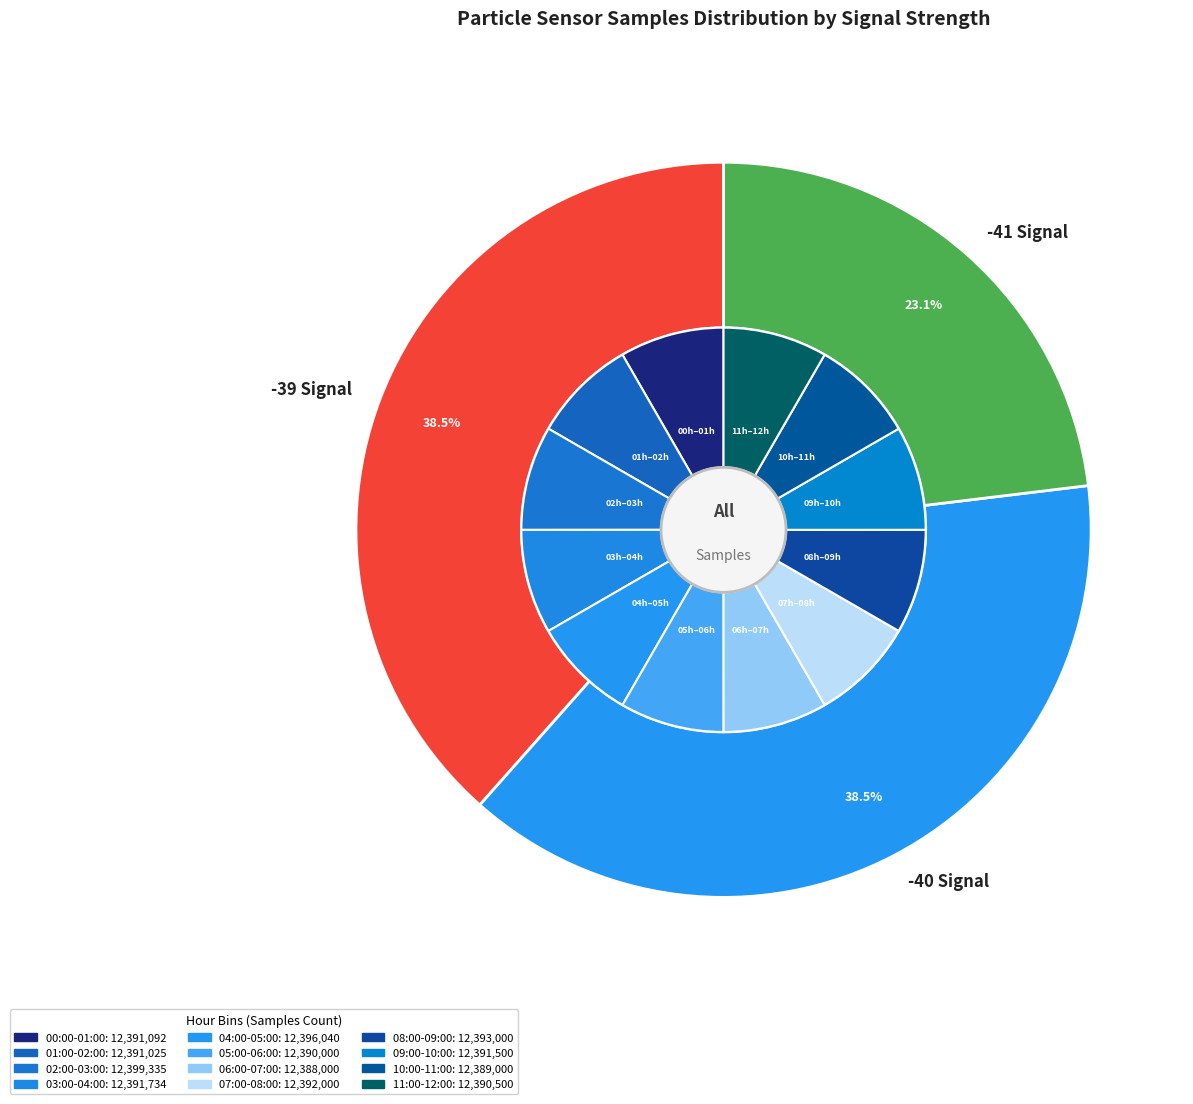

Count the number of slices in the pie.

12